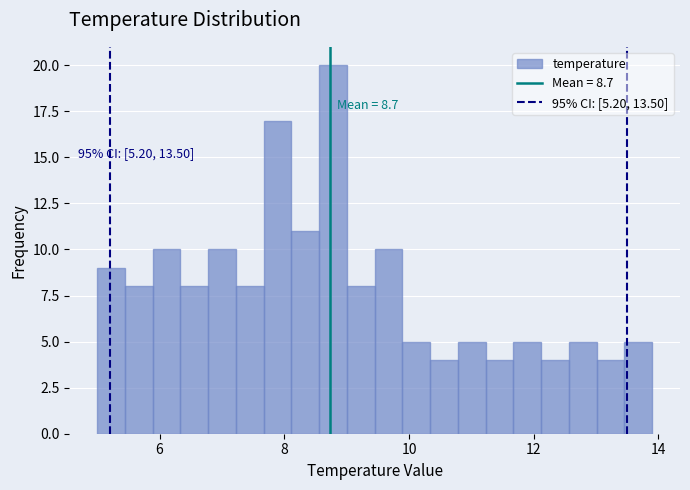

Read against the x-axis, roughly where is the centre of the tallest bar?

8.8